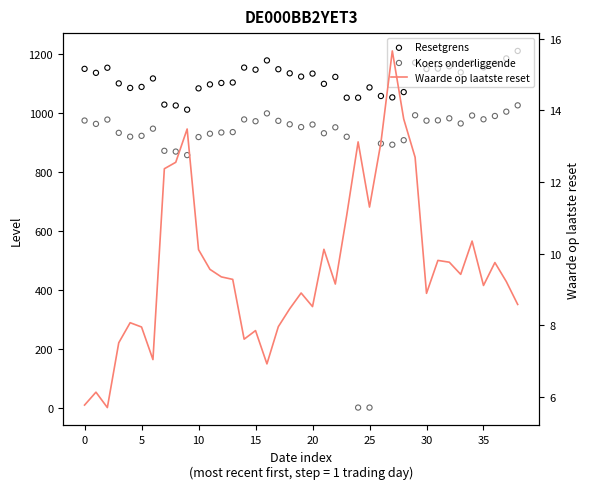

Which series contains the lowest Y value?

Koers onderliggende